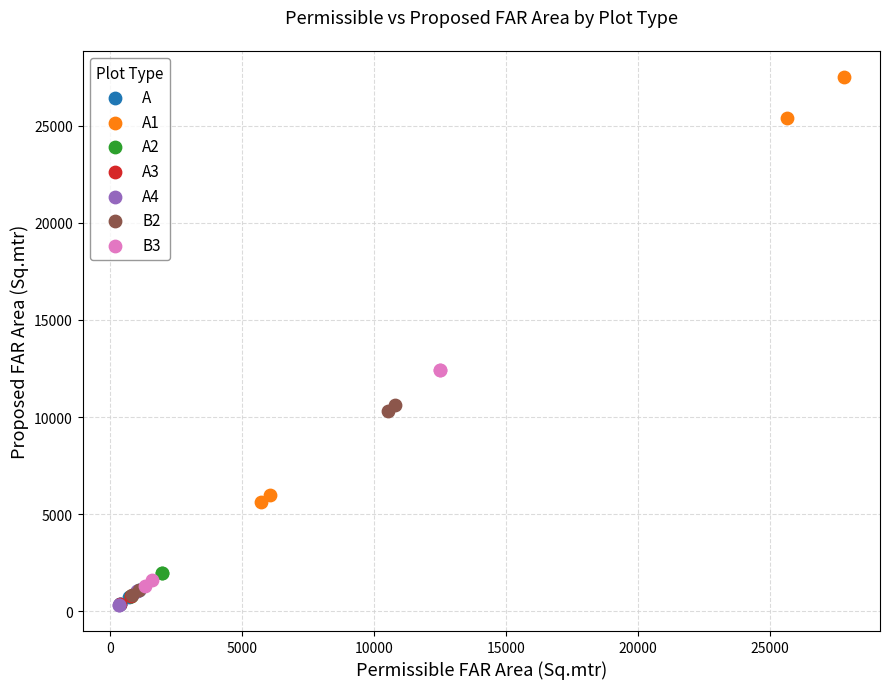

What are all the series names shown in the legend?

A, A1, A2, A3, A4, B2, B3